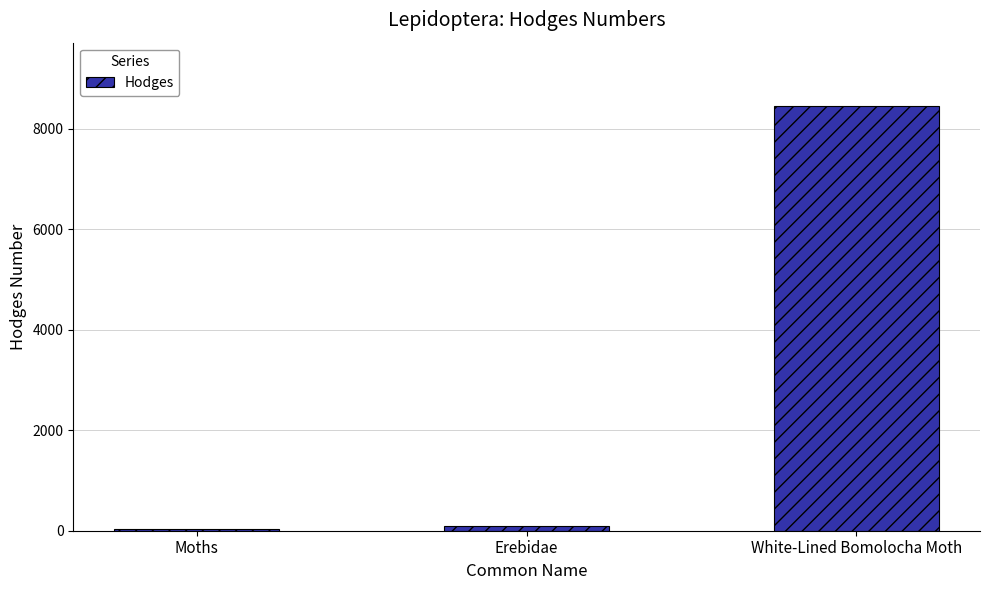

Reading left to right, what are all the values shown in this chart?

29.0	93.2	8445.0